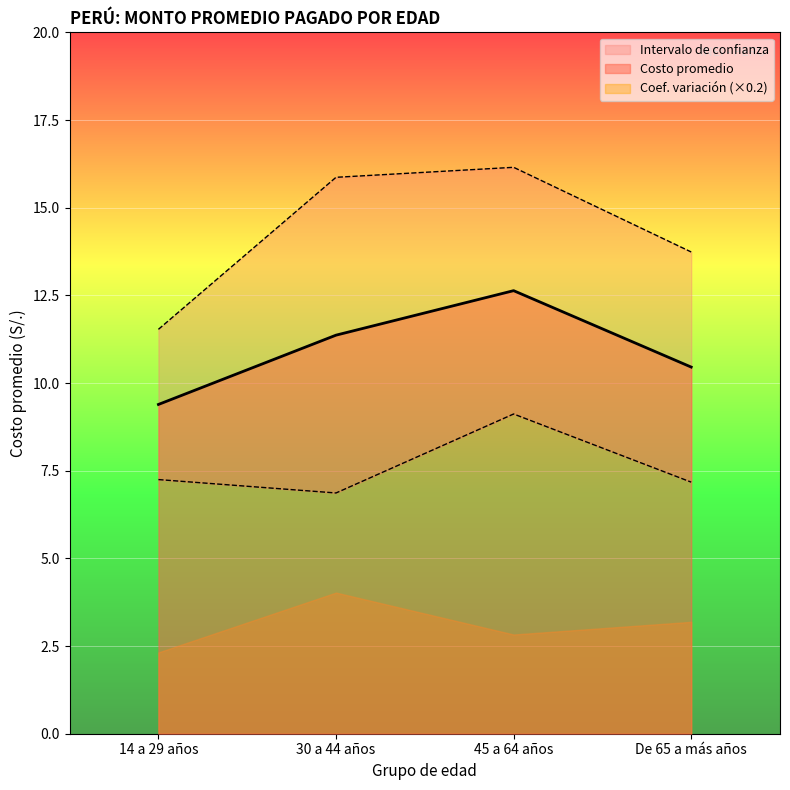

How many lines are shown in the chart?

3